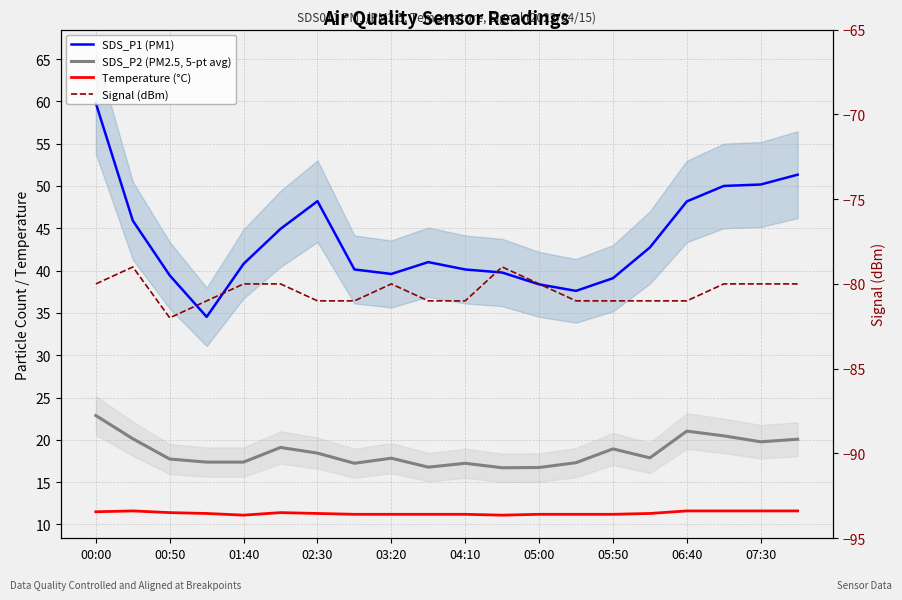

How many lines are shown in the chart?

4